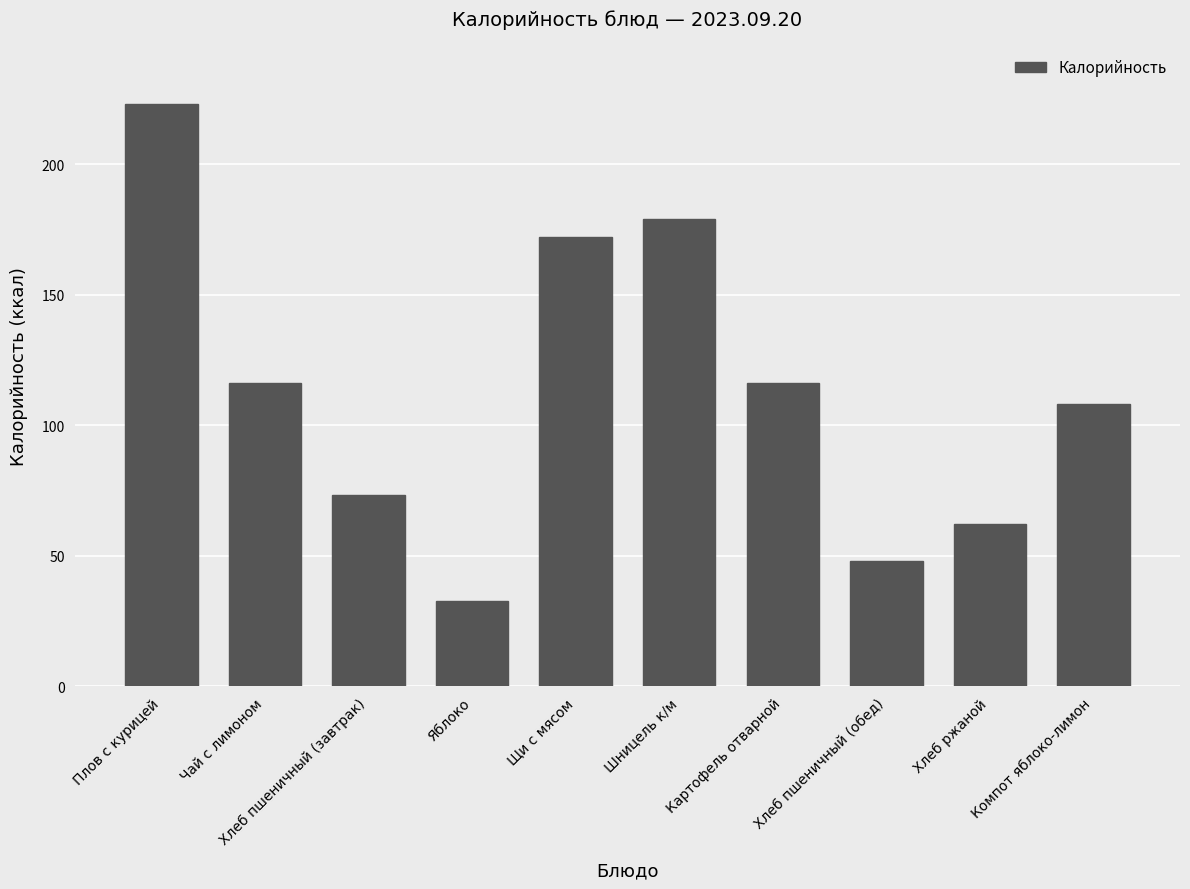

What is the label of the 6th bar from the left?

Шницель к/м